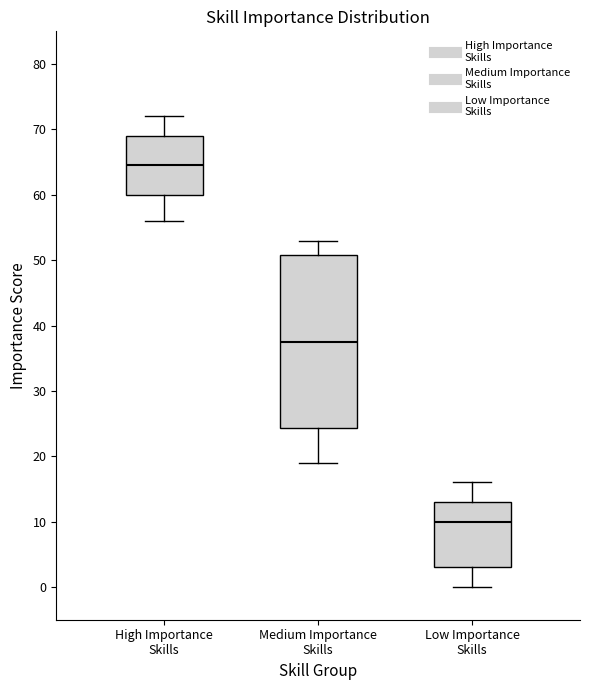

Which box is the tallest, from its lower edge to its upper edge?

Medium Importance Skills